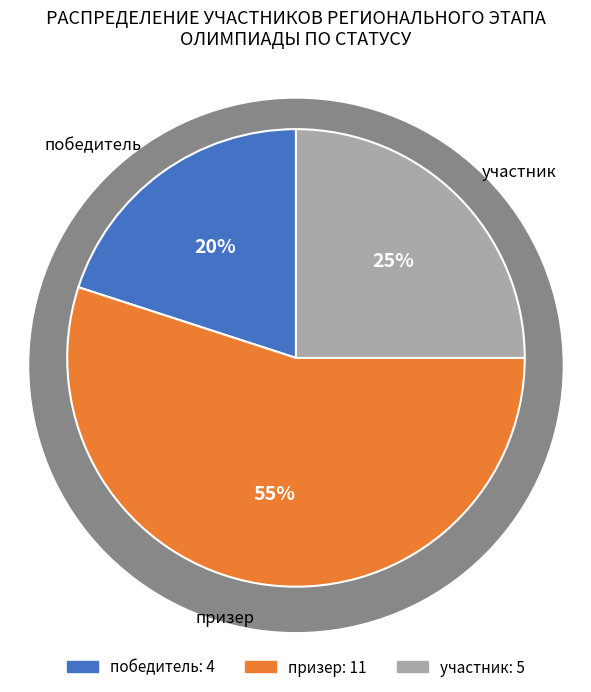

Do участник and призер together represent more than half of the pie?

Yes